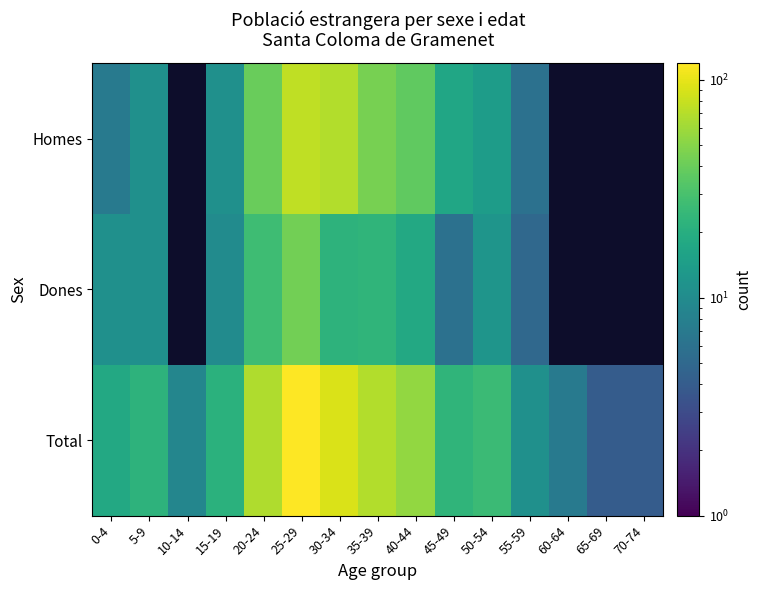

What is the total value across all series at 30-34?

180.0